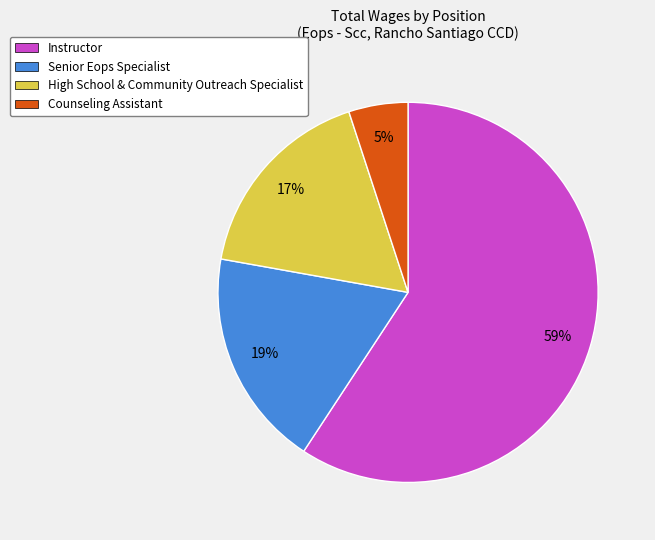

Is the sum of Counseling Assistant and Instructor greater than half?

Yes